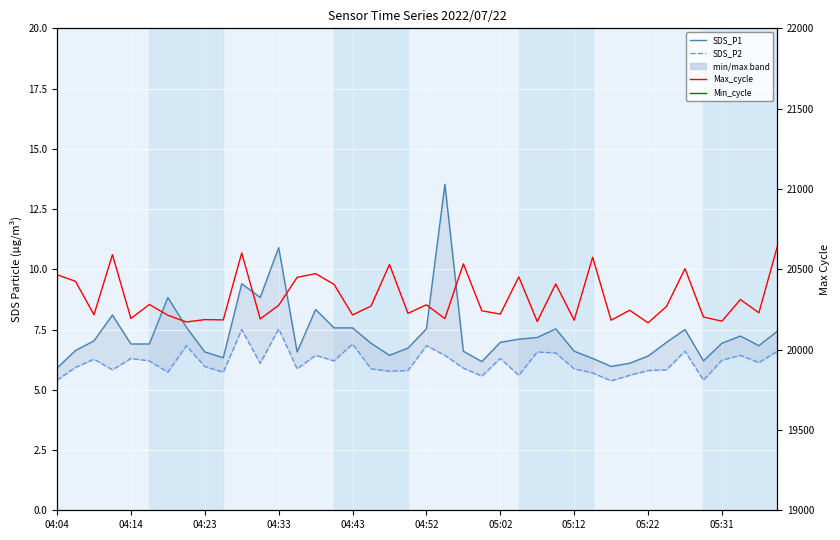

What is the greatest value displayed?

20642.0